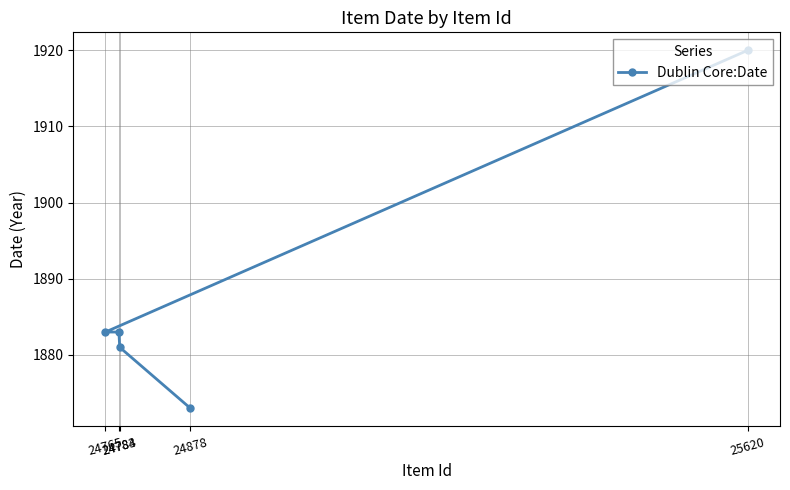

Reading left to right, list all the values displayed in this chart.

24765=1883	24783=1883	24784=1881	24878=1873	25620=1920